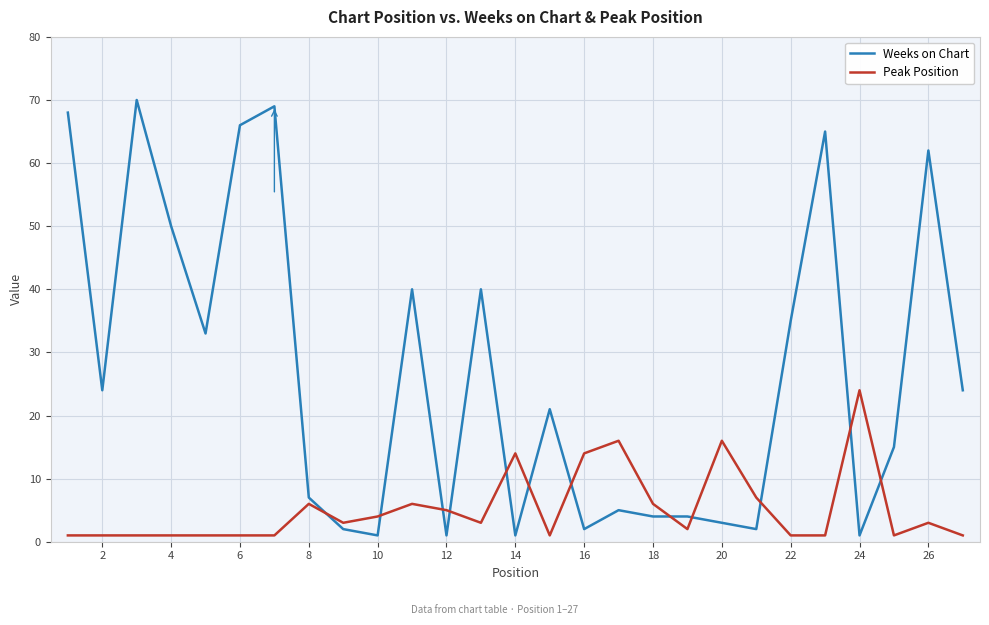

True or false: Weeks on Chart and Peak Position cross at least once.

True